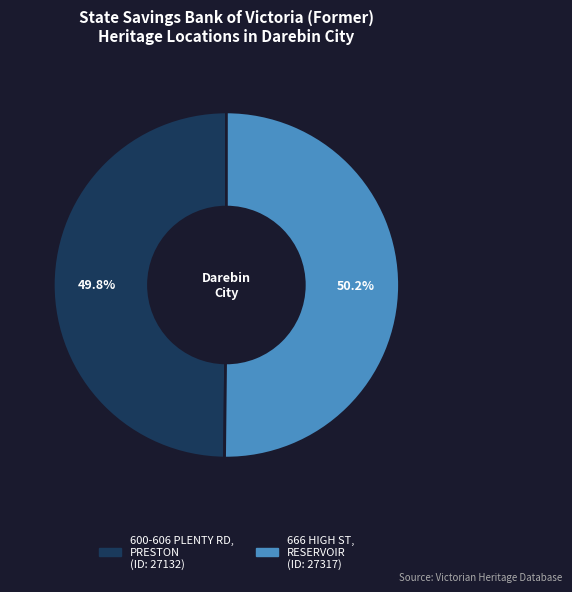

Count the number of slices in the pie.

2